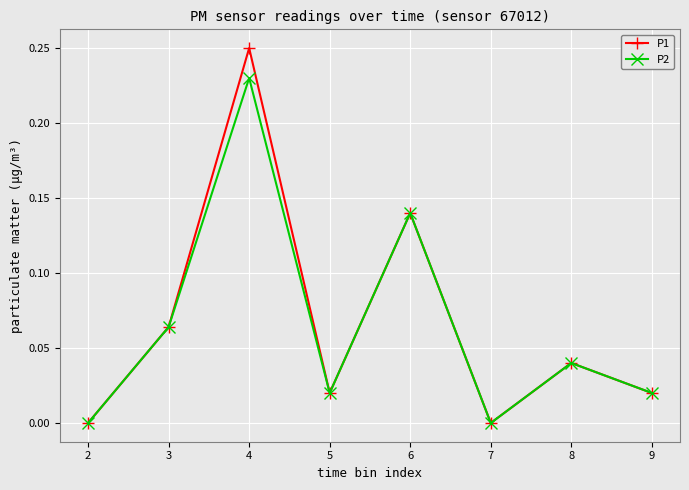

Rank the series by their maximum value, from lowest to highest.

P2, P1